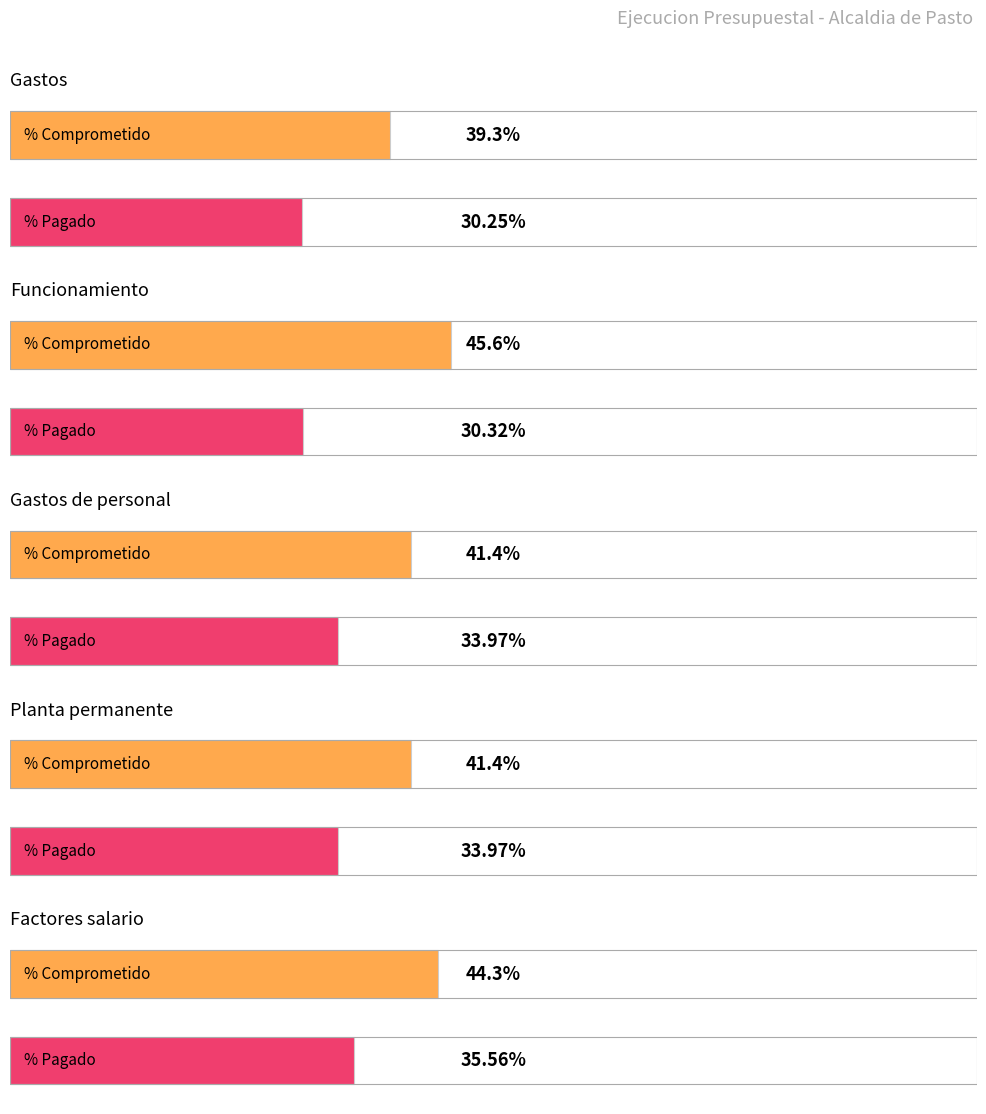

What is the approximate value of % Comprometido at Gastos?

39.3